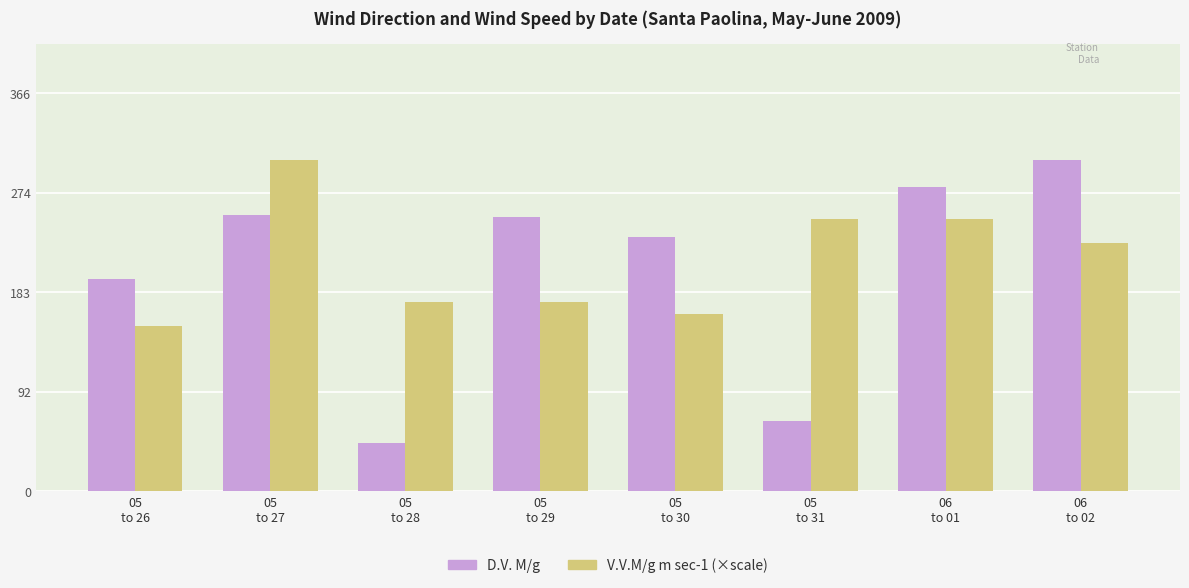

What is the greatest value displayed?

305.0